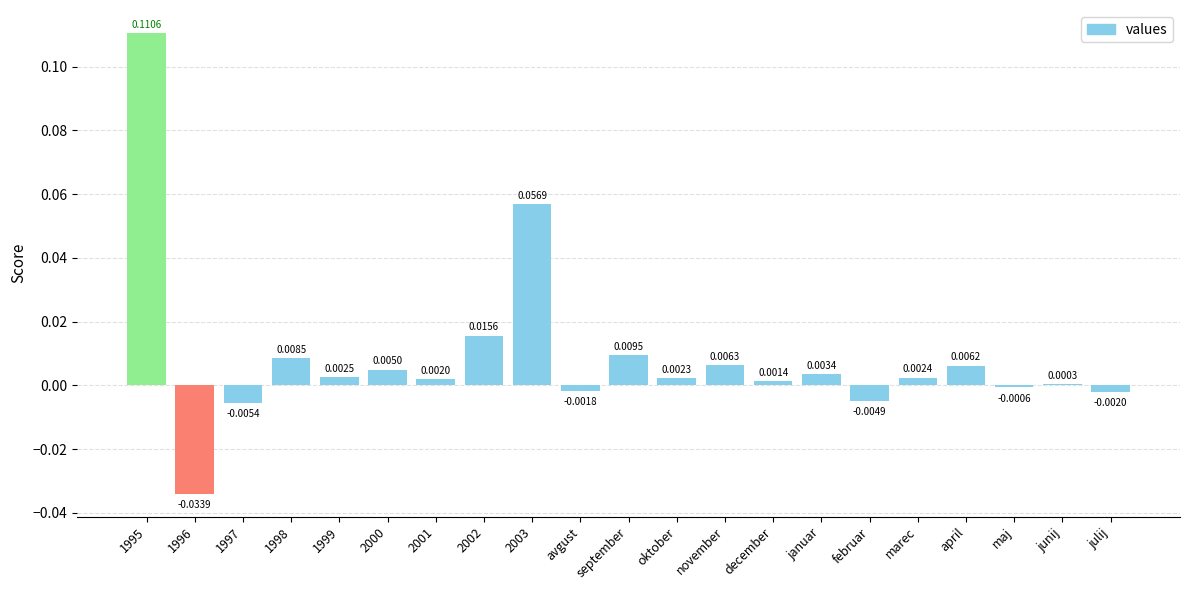

Are the bars horizontal?

No